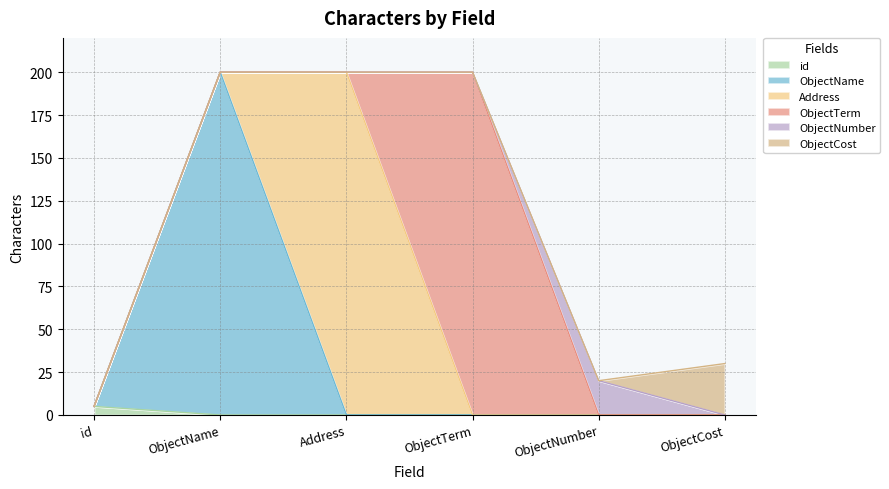

Reading left to right, extract all data points from this chart.

id=5	ObjectName=200	Address=200	ObjectTerm=200	ObjectNumber=20	ObjectCost=30